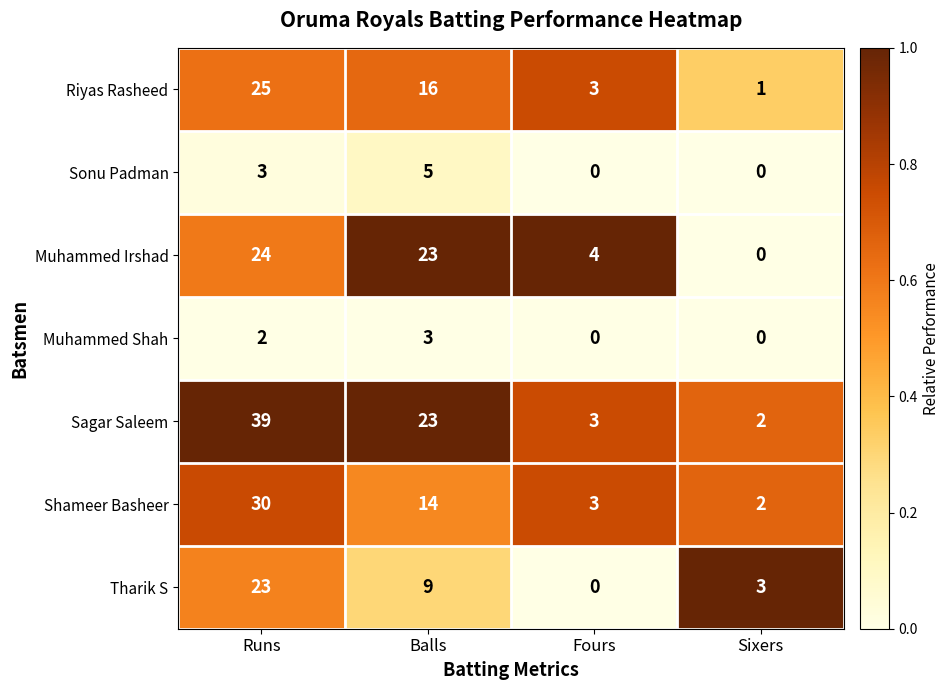

What is the total value across all series at Runs?

146